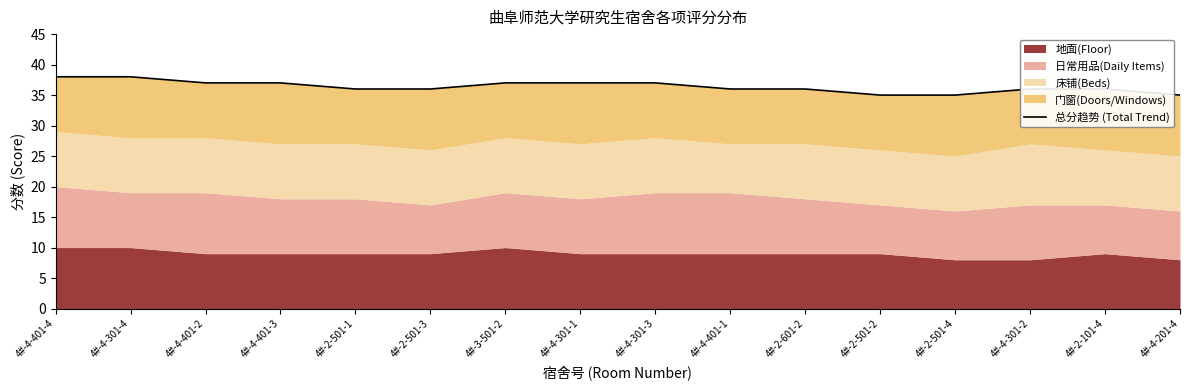

Is it true that the value at 4#-2-101-4 is 51?

False